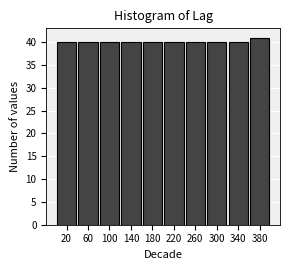

What is the height of the bar covering 320 to 360 on the x-axis? The values are not printed on the chart, so give them approximately, as read against the axis.

40